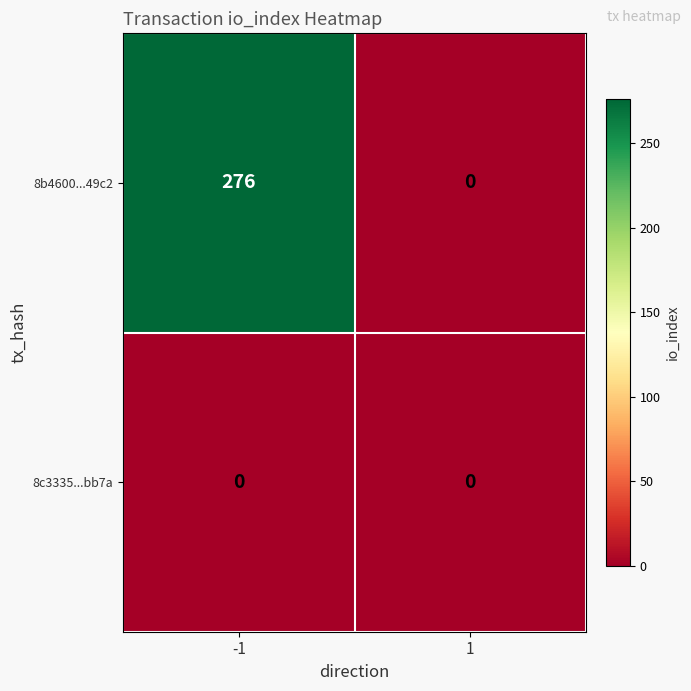

List the series in order of their overall mean, lowest first.

8c3335...bb7a, 8b4600...49c2